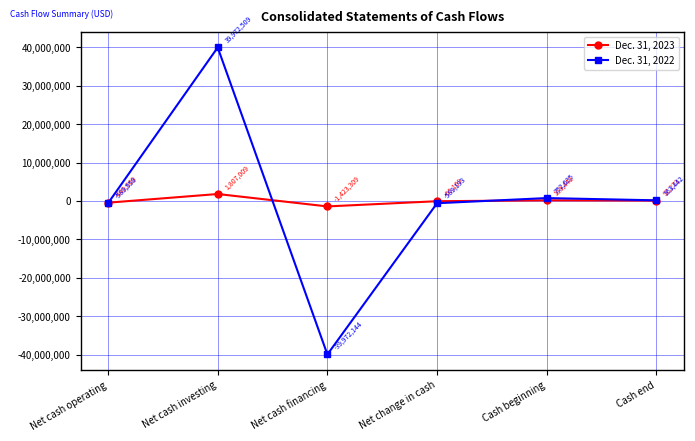

How many lines are shown in the chart?

2